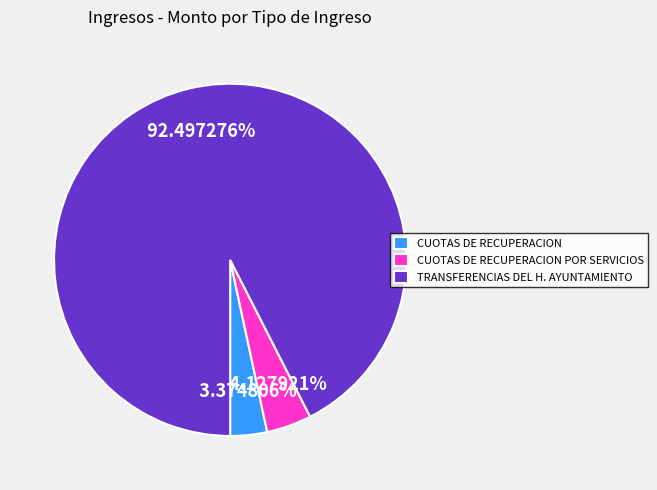

To the nearest percent, what is the difference between the TRANSFERENCIAS DEL H. AYUNTAMIENTO and CUOTAS DE RECUPERACION POR SERVICIOS slice percentages?

88%